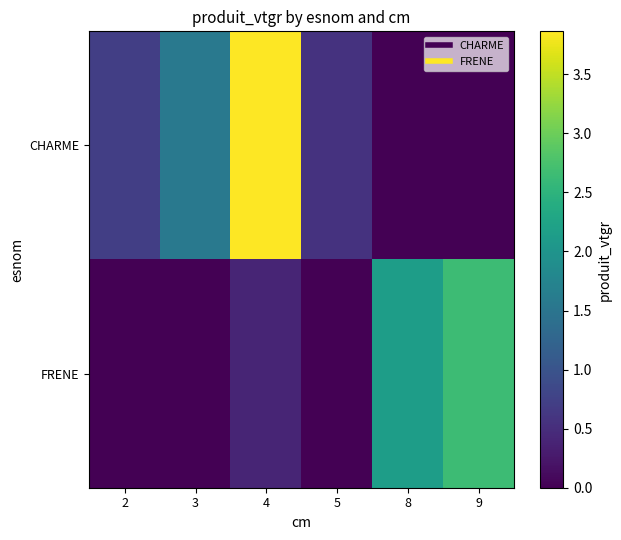

What is the difference between the highest and lowest values at 4?

3.5